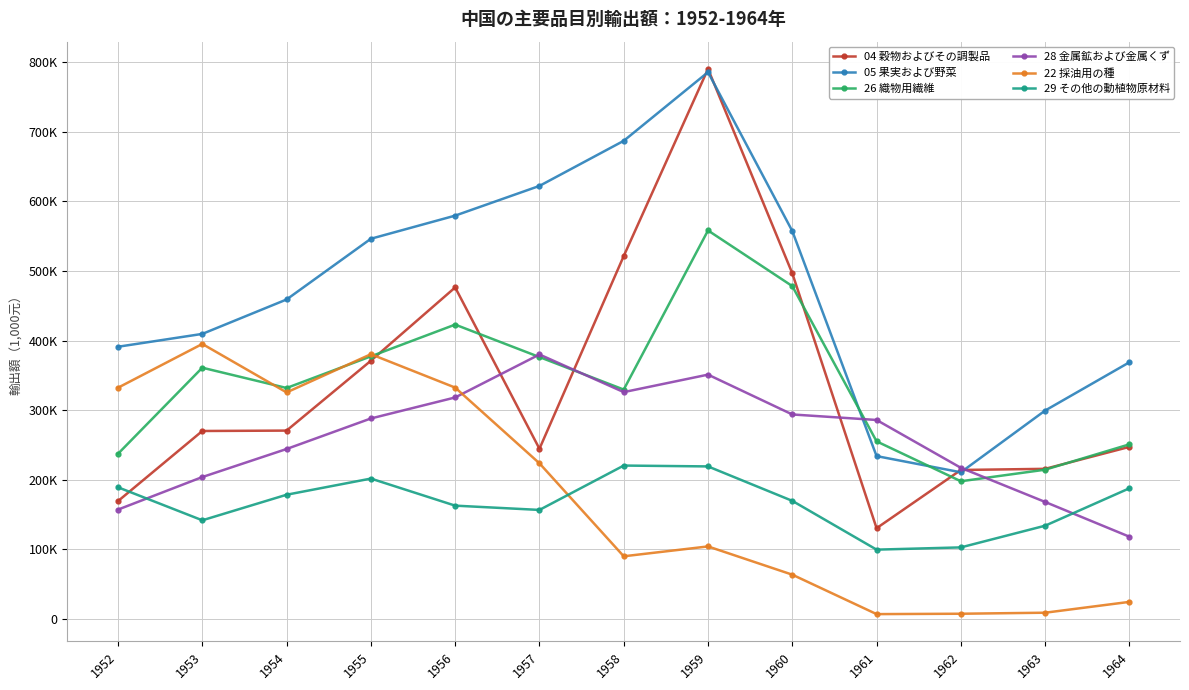

Reading right to left, transcribe all the data shown in this chart.

04 穀物およびその調製品: 1964=247363.9	1963=215826.0	1962=214169.8	1961=130554.5	1960=496636.2	1959=790231.0	1958=521465.1	1957=244643.6	1956=476389.5	1955=371083.1	1954=270746.2	1953=270181.1	1952=169519.1
05 果実および野菜: 1964=368891.4	1963=299554.5	1962=210861.4	1961=234116.9	1960=557352.7	1959=785584.6	1958=686968.8	1957=622191.9	1956=579528.2	1955=546304.9	1954=459076.5	1953=409633.6	1952=391186.6
26 織物用繊維: 1964=250997.6	1963=214598.6	1962=197977.1	1961=255297.1	1960=478277.7	1959=558203.4	1958=329672.0	1957=376369.8	1956=422998.8	1955=377402.9	1954=331936.6	1953=361075.9	1952=237484.3
28 金属鉱および金属くず: 1964=118314.5	1963=168245.3	1962=217291.8	1961=285996.1	1960=293918.2	1959=351135.8	1958=326018.1	1957=380062.1	1956=318342.4	1955=288167.6	1954=244321.0	1953=204021.6	1952=157301.8
22 採油用の種: 1964=24727.7	1963=9163.8	1962=7691.0	1961=7149.5	1960=63798.5	1959=104370.6	1958=90204.9	1957=223740.9	1956=332516.6	1955=380466.1	1954=325584.3	1953=395190.9	1952=332350.8
29 その他の動植物原材料: 1964=187905.0	1963=134153.0	1962=102980.4	1961=99766.9	1960=169828.9	1959=219297.3	1958=220524.8	1957=156799.6	1956=162955.4	1955=201834.6	1954=178620.4	1953=141897.3	1952=189309.8